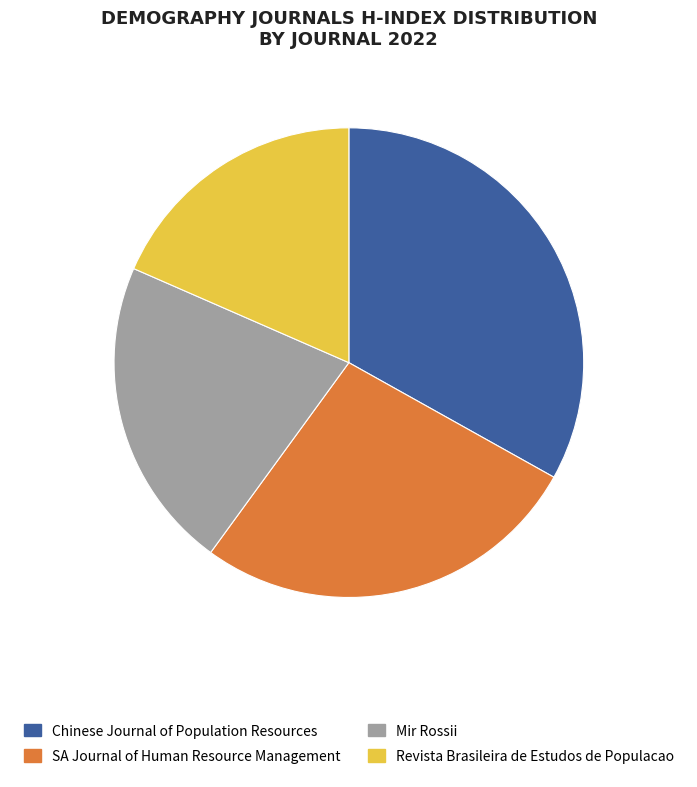

Rank the categories by value from lowest to highest.

Revista Brasileira de Estudos de Populacao, Mir Rossii, SA Journal of Human Resource Management, Chinese Journal of Population Resources